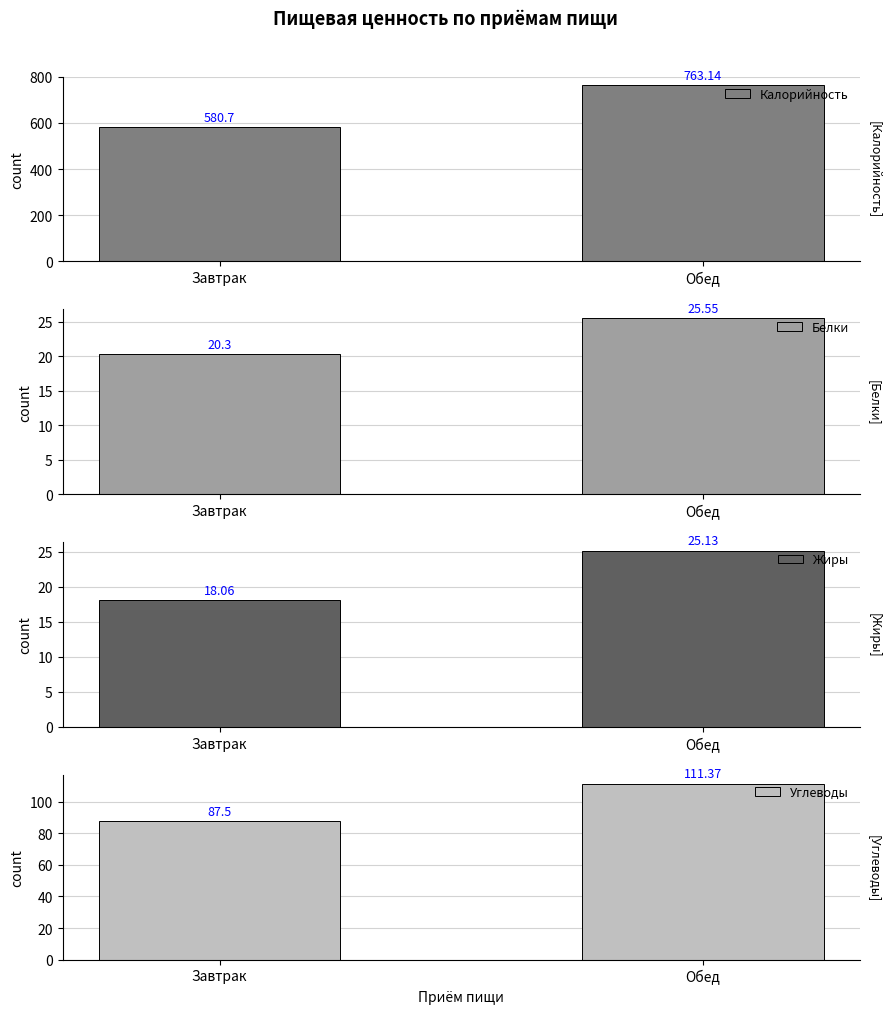

Reading left to right, list all the values displayed in this chart.

Калорийность: 580.7	763.1
Белки: 20.3	25.6
Жиры: 18.1	25.1
Углеводы: 87.5	111.4